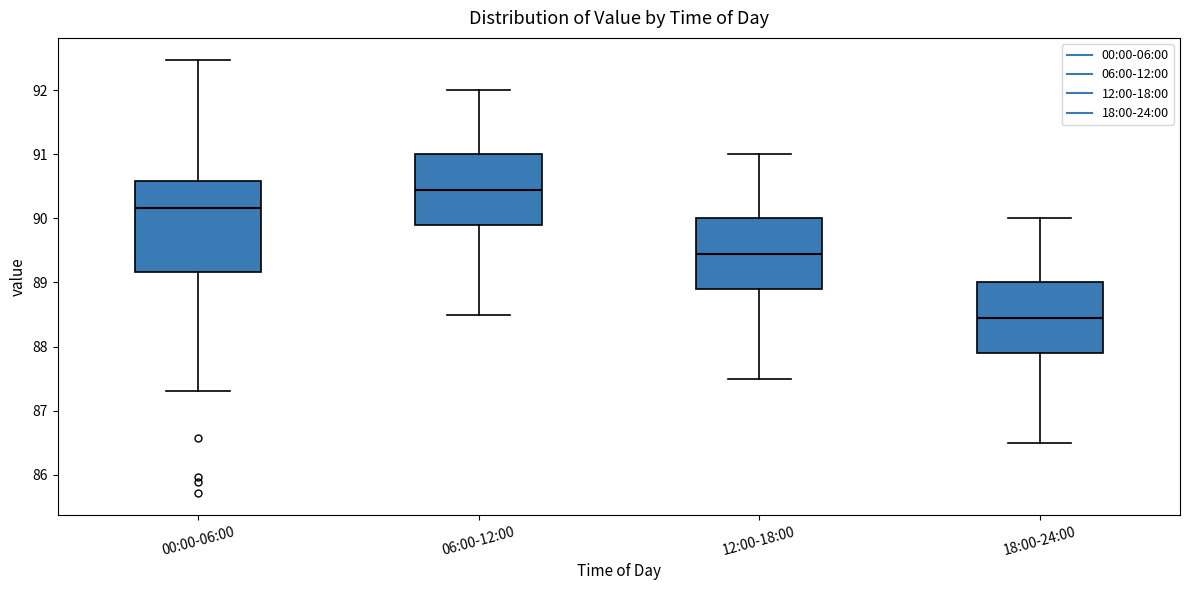

Where is the lower edge of the box for 00:00-06:00 on the y-axis? The values are not printed on the chart, so give them approximately, as read against the axis.

89.2